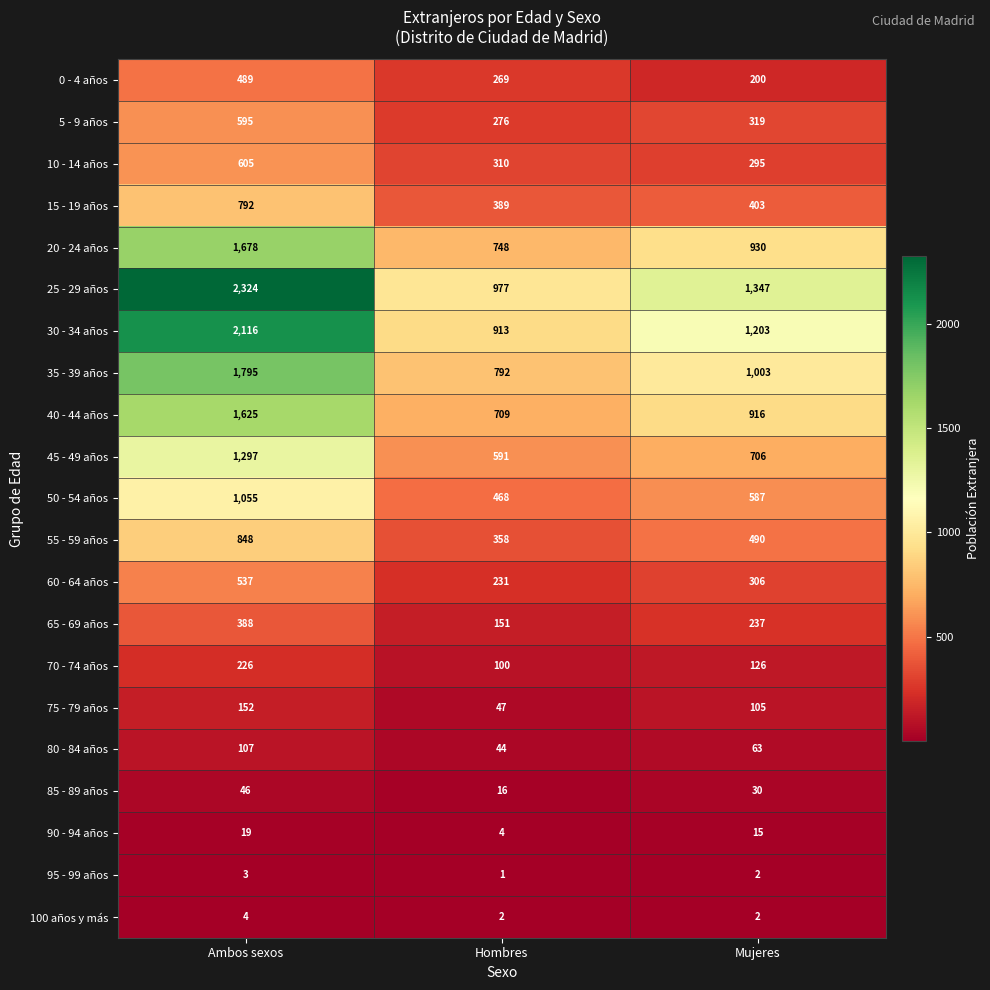

Is it true that 35 - 39 años equals 567 at Mujeres?

False